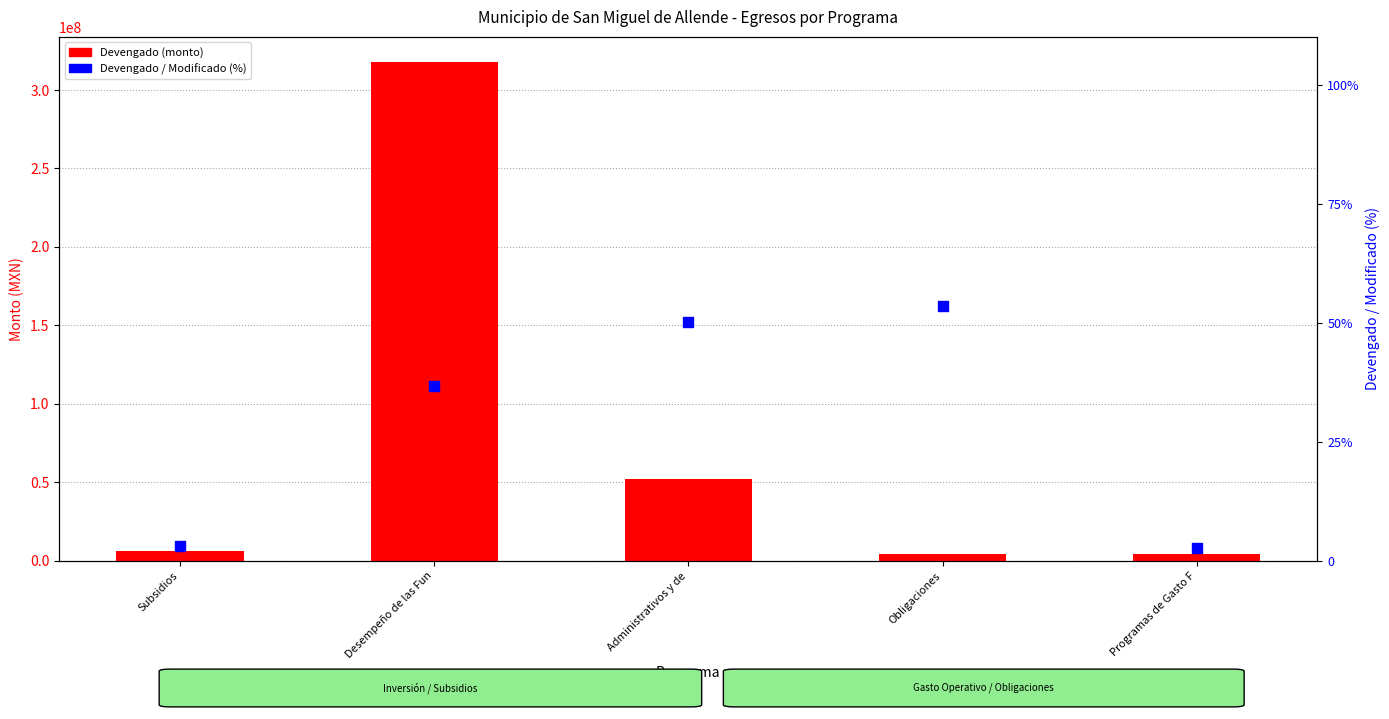

Which series contains the highest Y value?

Devengado